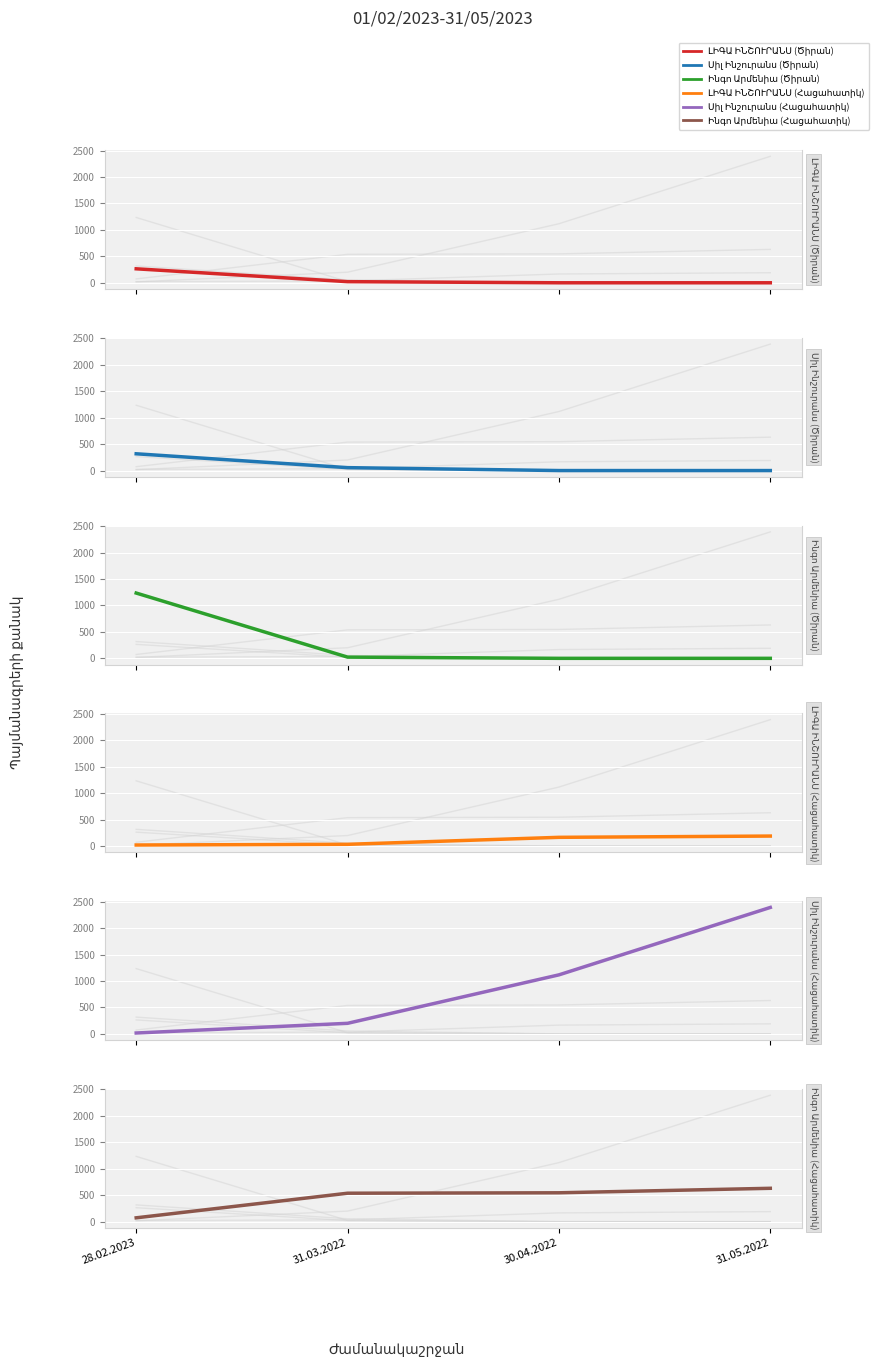

What is the difference between the maximum and minimum values in the Սիլ Ինշուրանս (Ծիրան) series?

317